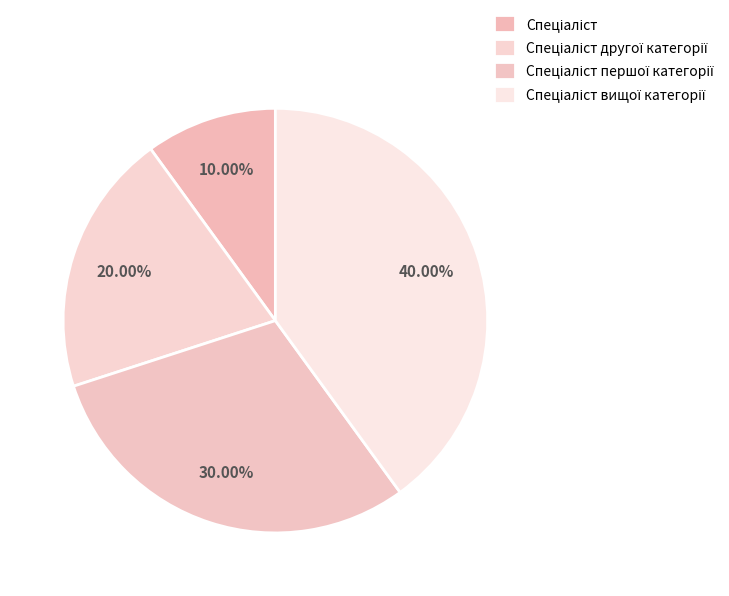

What percentage is the Спеціаліст першої категорії slice, to the nearest percent?

30%